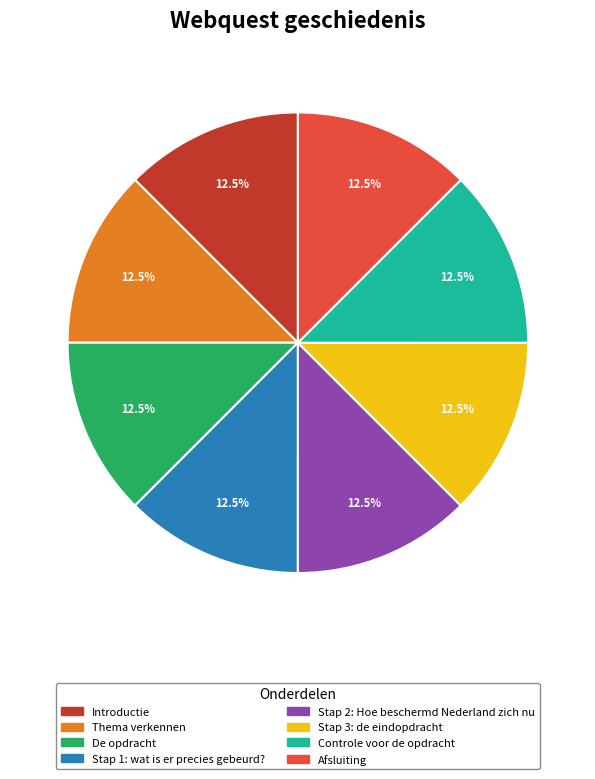

How much of the chart is everything except Stap 3: de eindopdracht?

87.5%